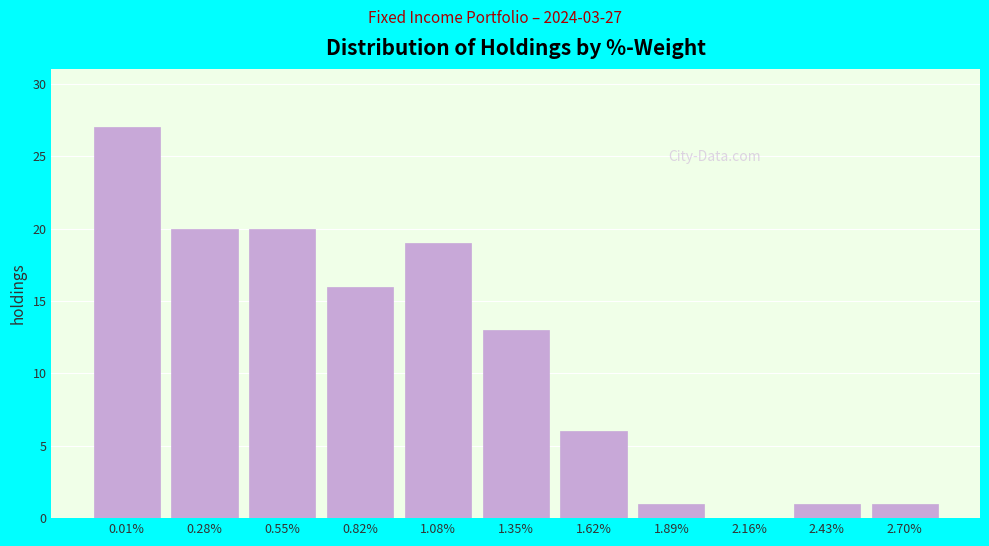

Reading left to right, transcribe all the data shown in this chart.

0.01%=27	0.28%=20	0.55%=20	0.82%=16	1.08%=19	1.35%=13	1.62%=6	1.89%=1	2.16%=0	2.43%=1	2.70%=1